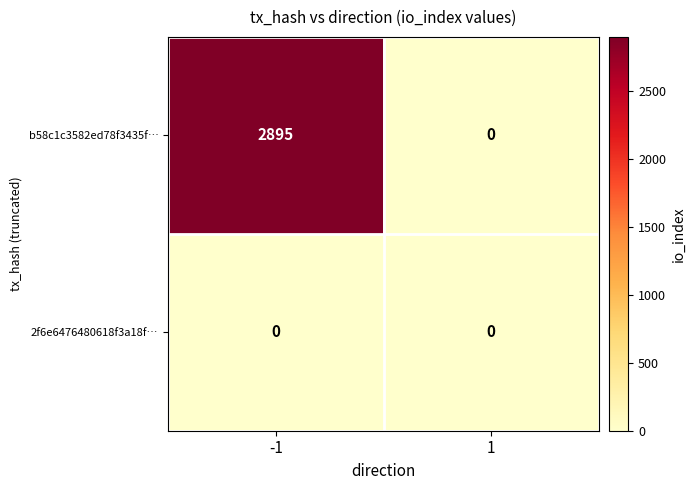

Which series has the largest range (max minus min)?

b58c1c3582ed78f3435f…